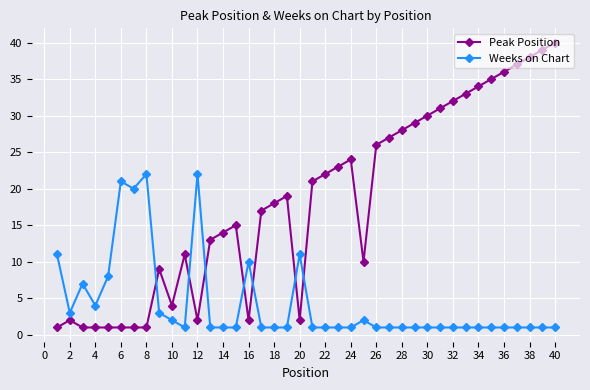

Does the chart have visible grid lines?

Yes